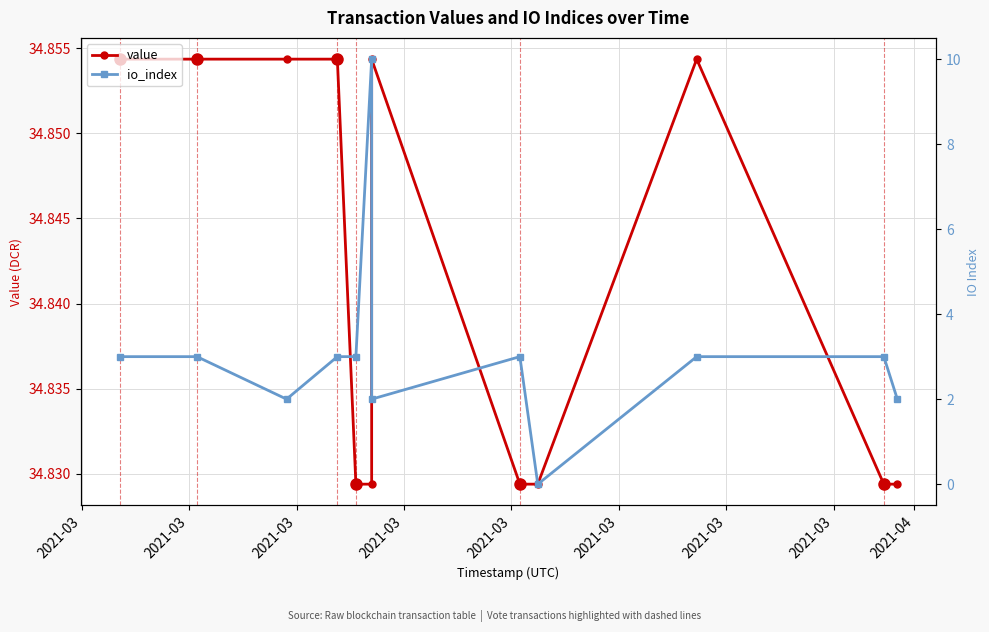

How many interior local peaks does the io_index series have?

2